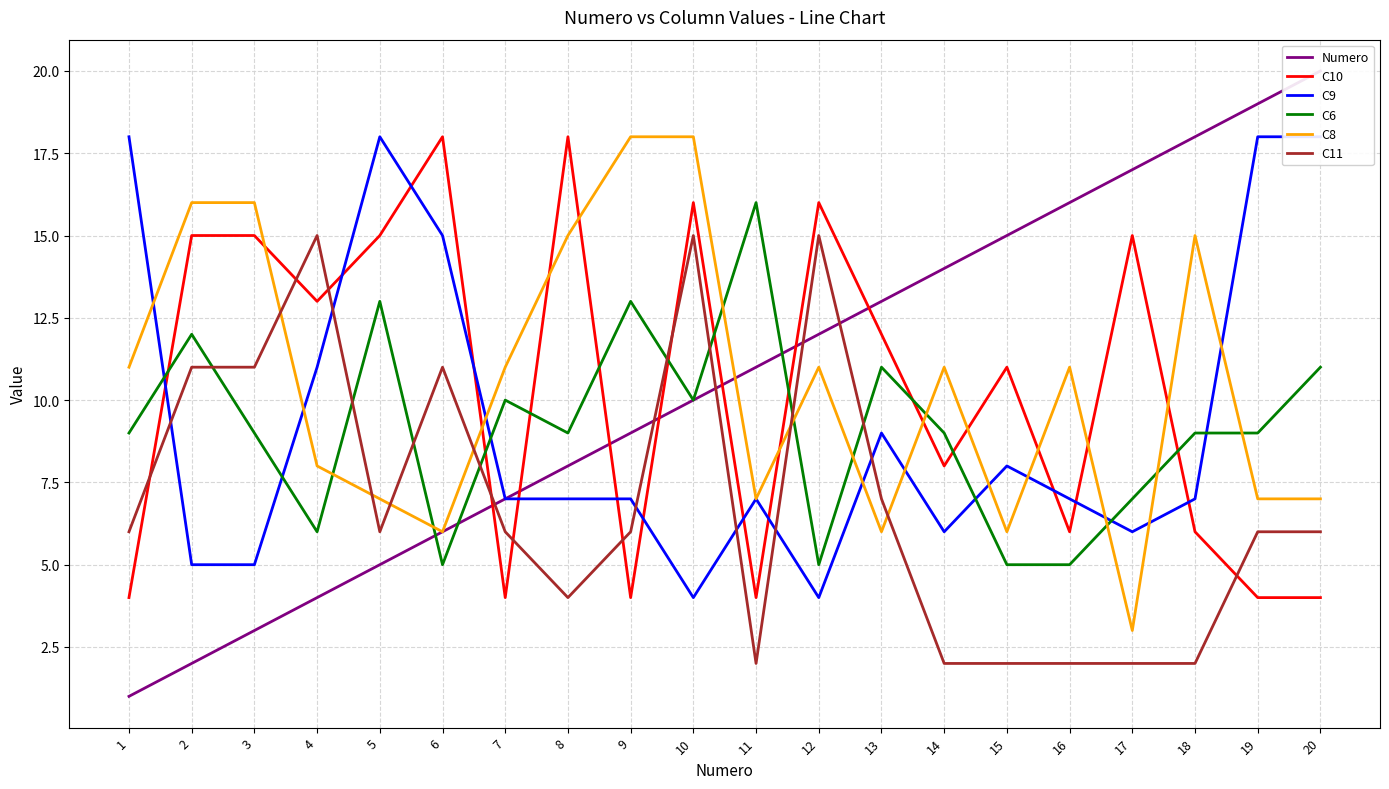

True or false: Numero has a value of 5 at 5.

True